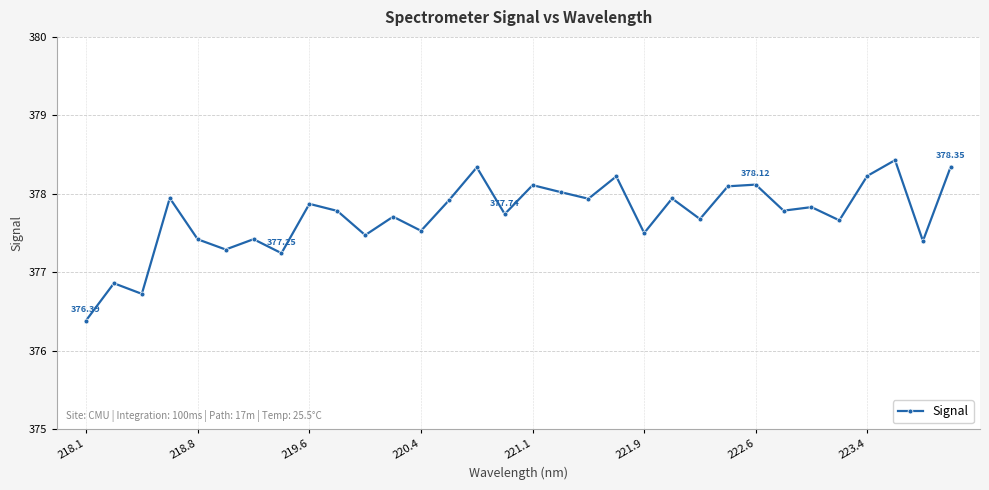

What is the greatest value displayed?

378.4